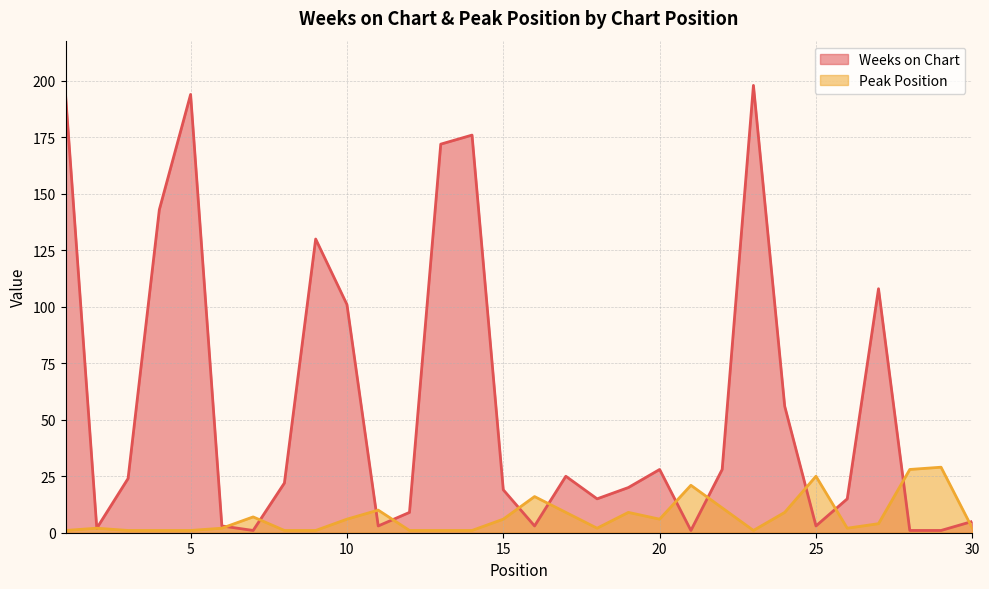

What is the difference between the maximum and minimum values in the Peak Position series?

28